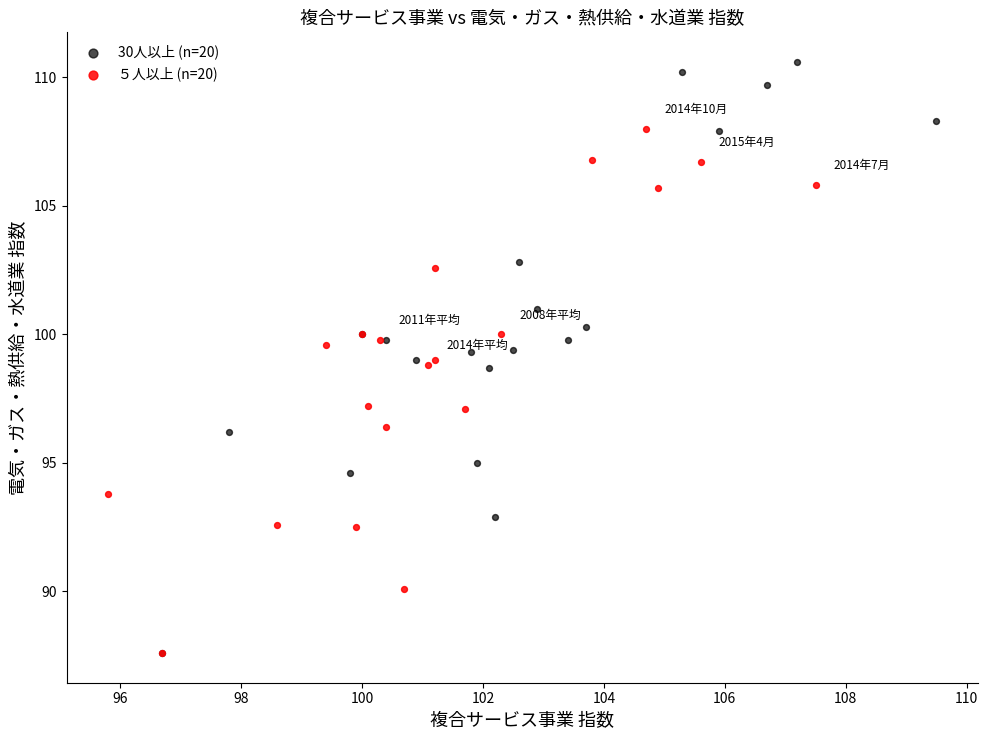

Which series reaches the maximum Y coordinate?

30人以上 (n=20)